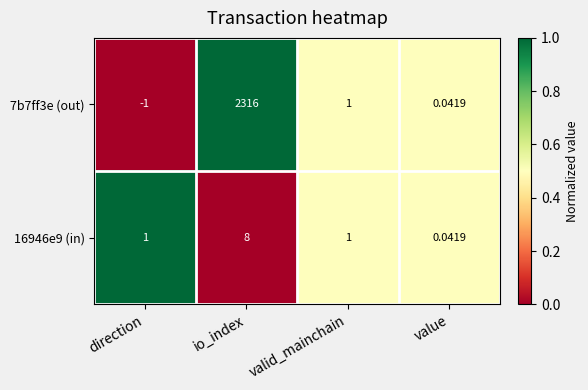

Between direction and valid_mainchain, which series saw the biggest shift?

7b7ff3e (out)